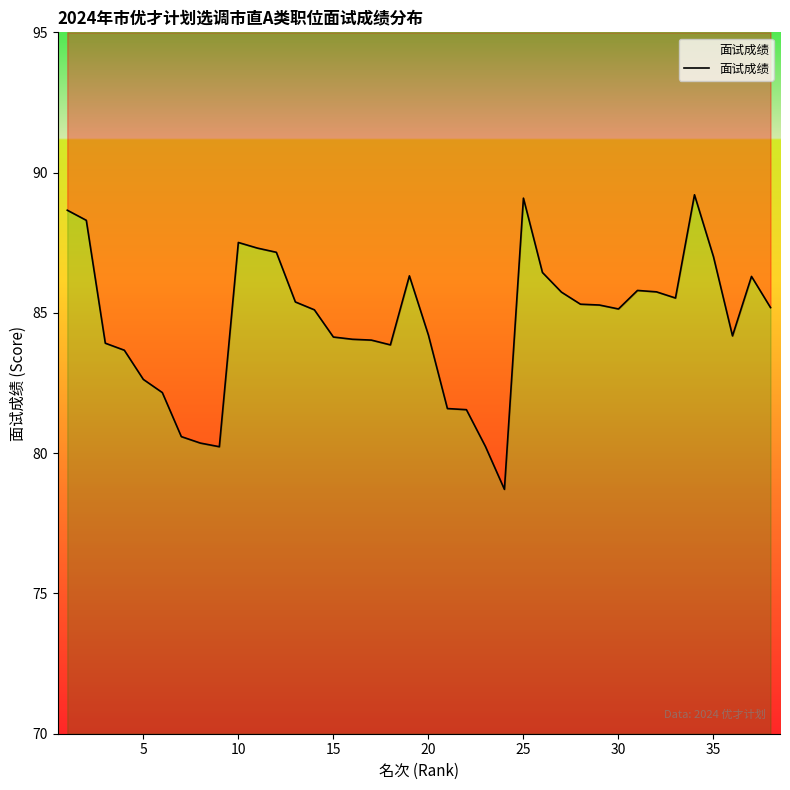

Is this an area chart (filled region under the line)?

No